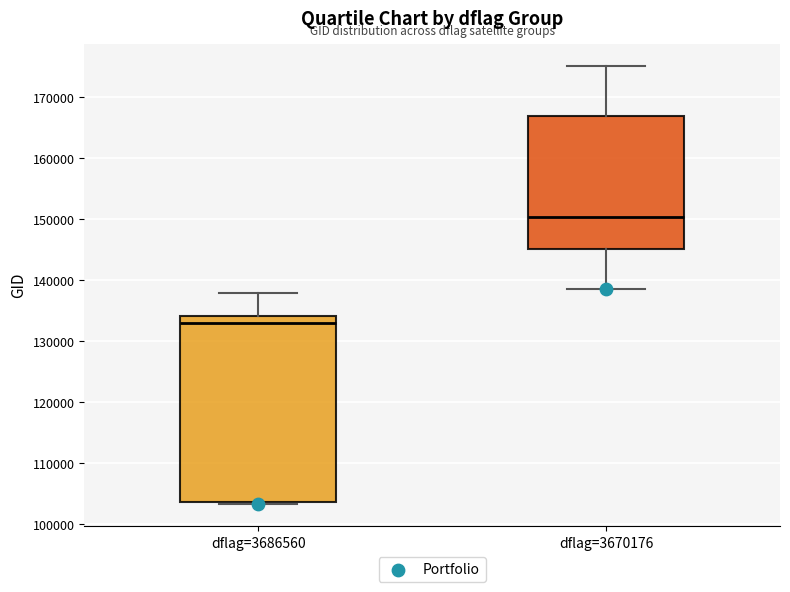

Which box's median line is the lowest?

dflag=3686560